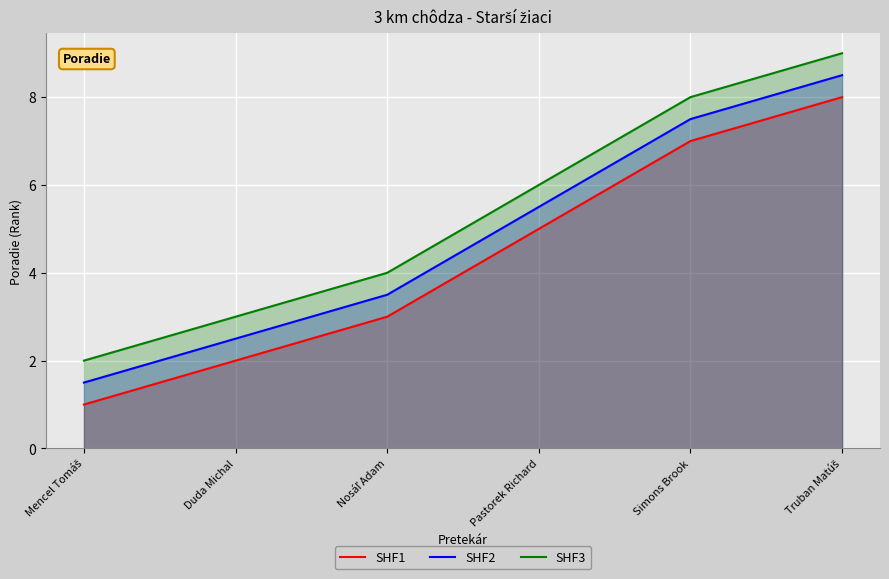

What is the minimum value shown in the chart?

1.0